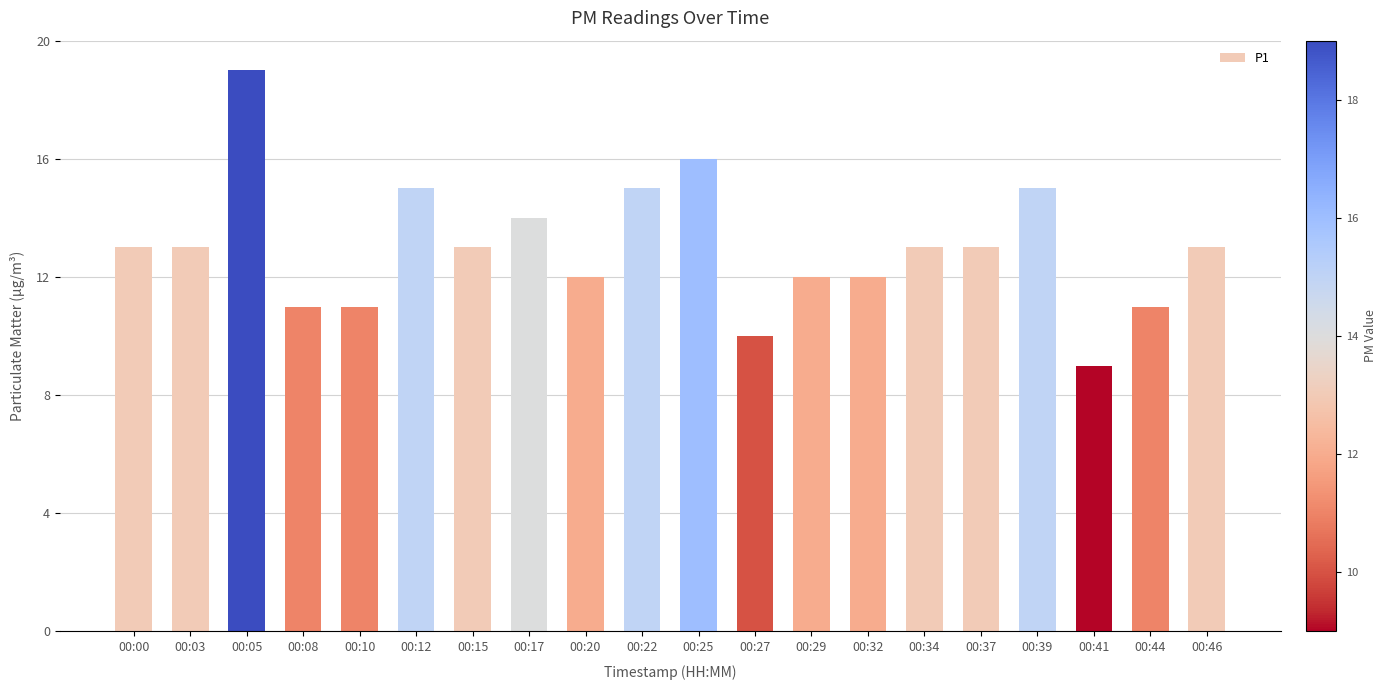

Reading left to right, list all the values displayed in this chart.

13	13	19	11	11	15	13	14	12	15	16	10	12	12	13	13	15	9	11	13